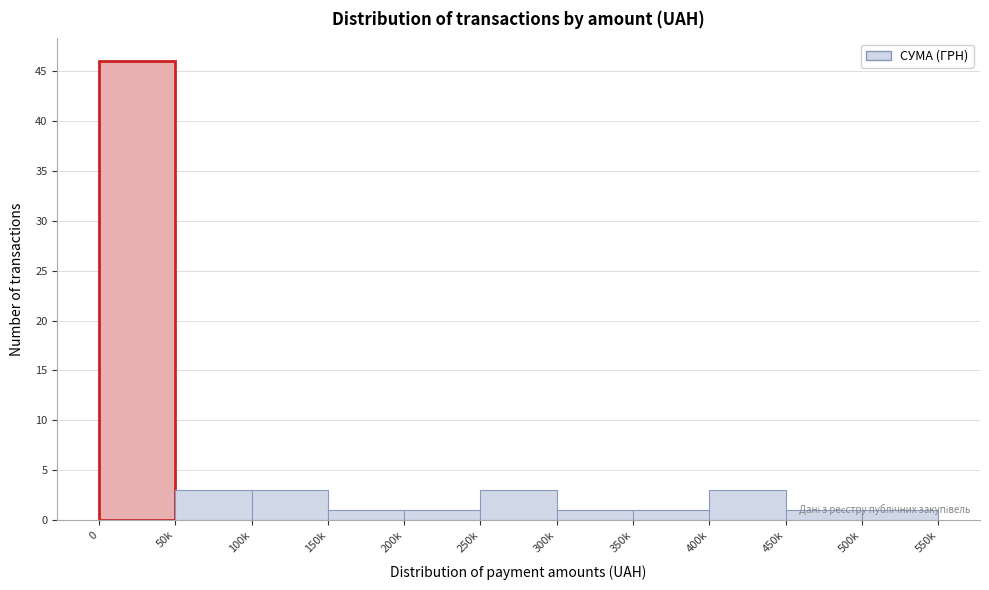

True or false: the data shows 1 at 500k.

True